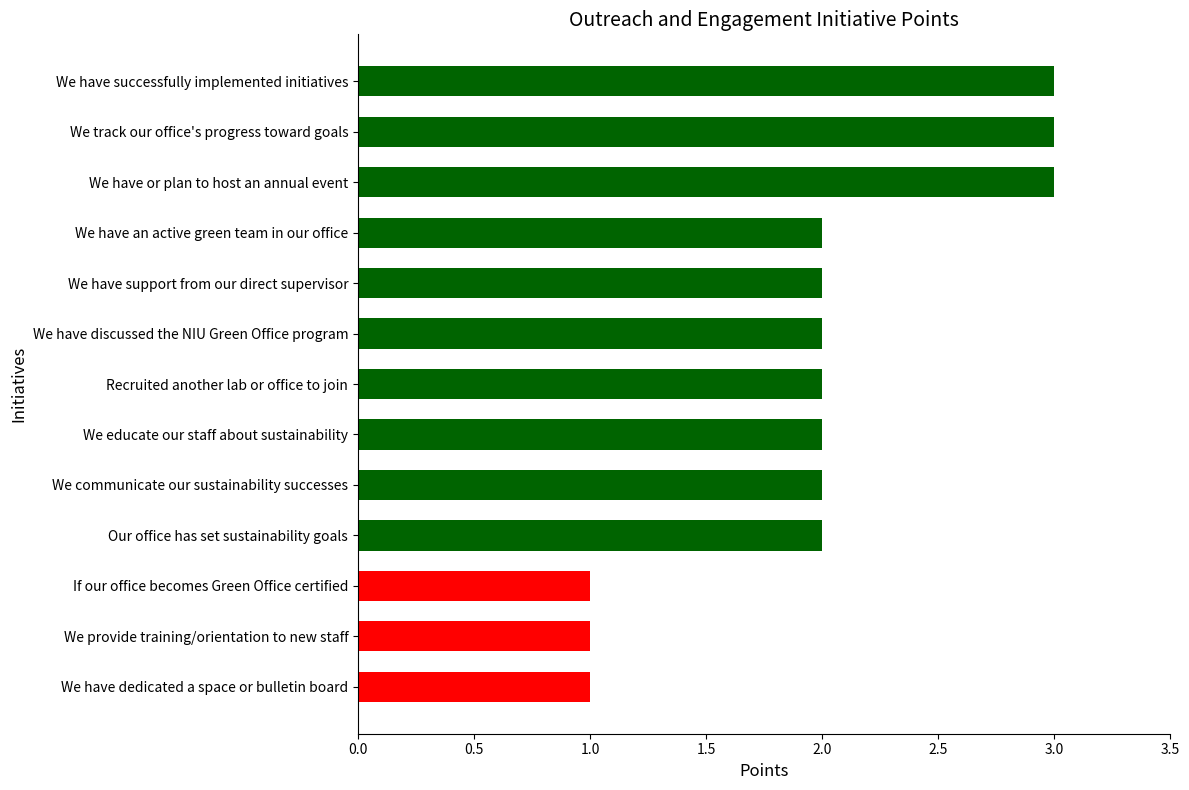

Count the number of categories in the chart.

13